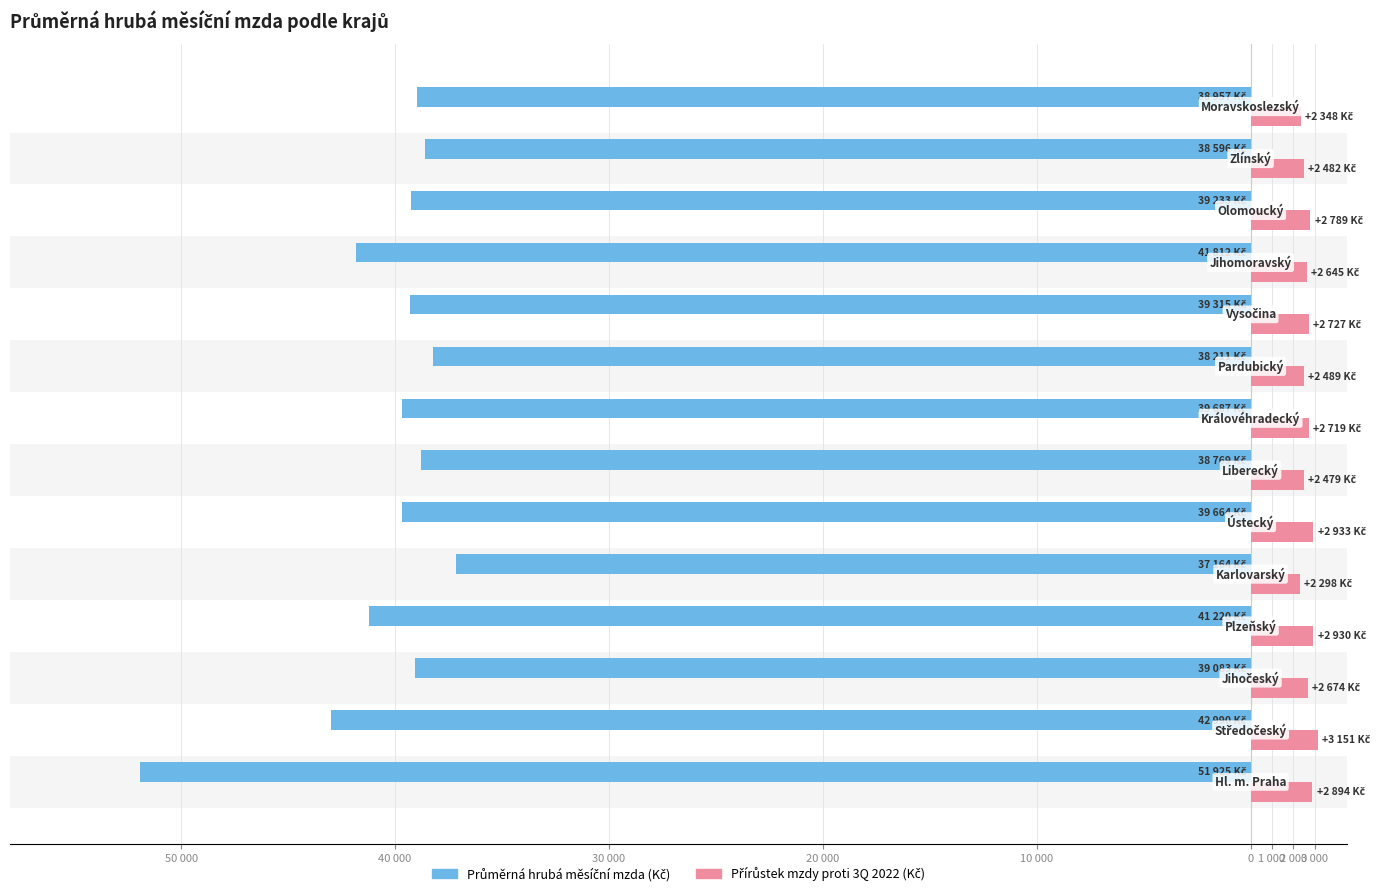

The value of Přírůstek mzdy (Kč) at 10 000 is 1549. True or false?

False